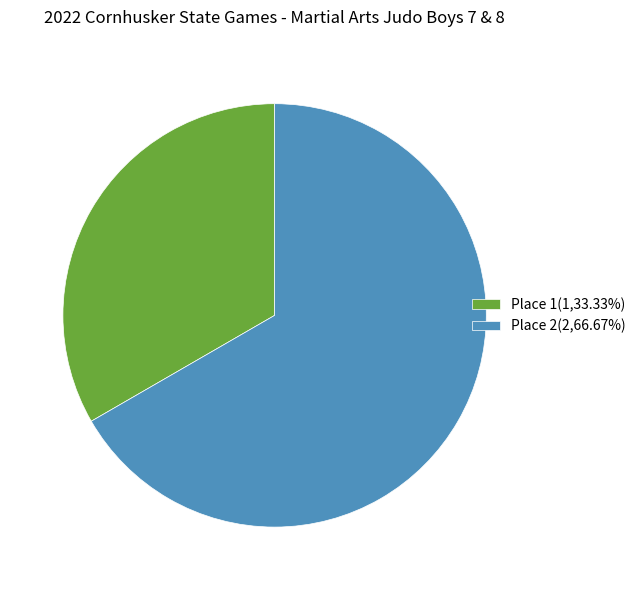

What is the ratio of the value at Place 2(2,66.67%) to the value at Place 1(1,33.33%)?

2.0